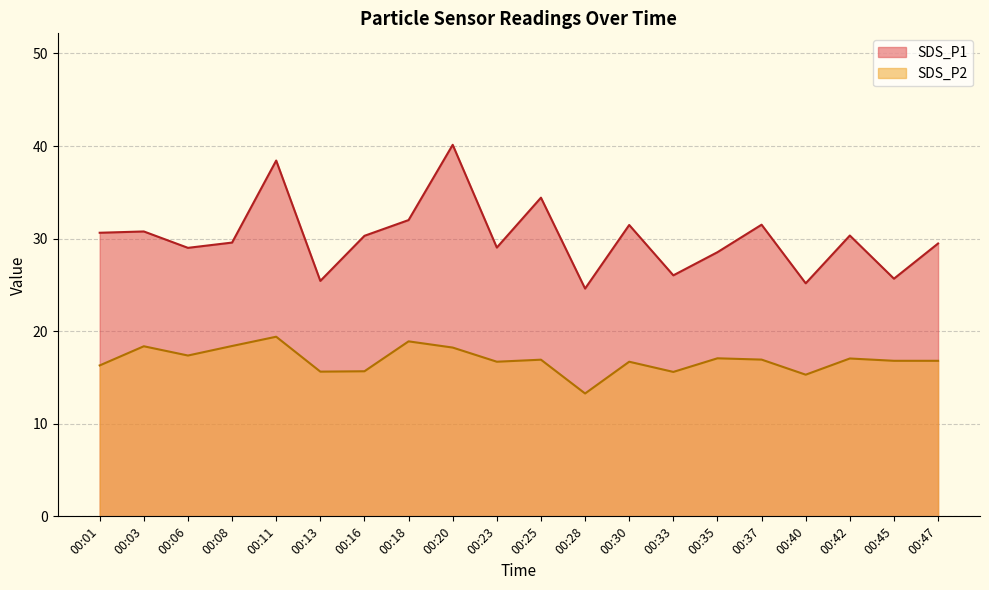

How many interior local valleys does the SDS_P1 series have?

7